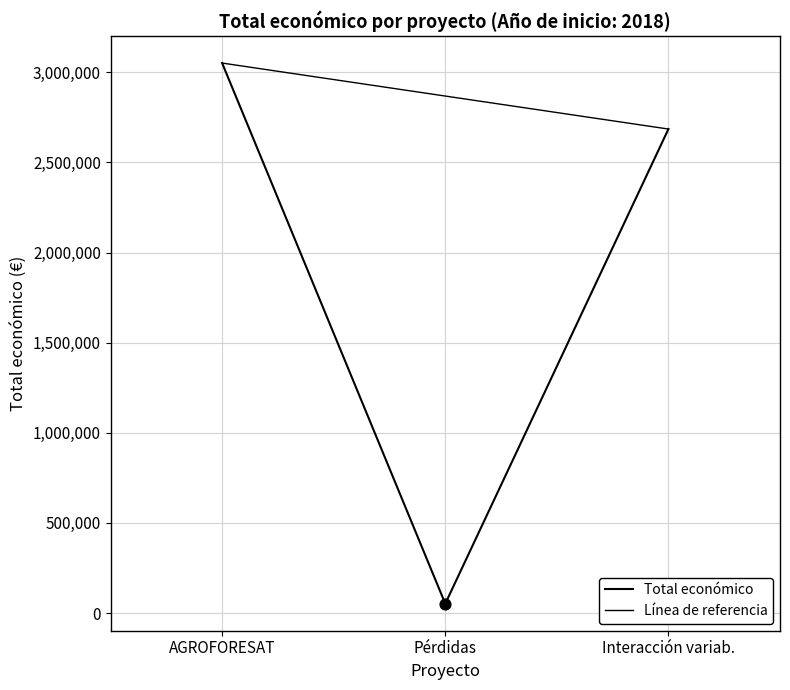

What is the change in value from AGROFORESAT to Interacción variab.?

-366099